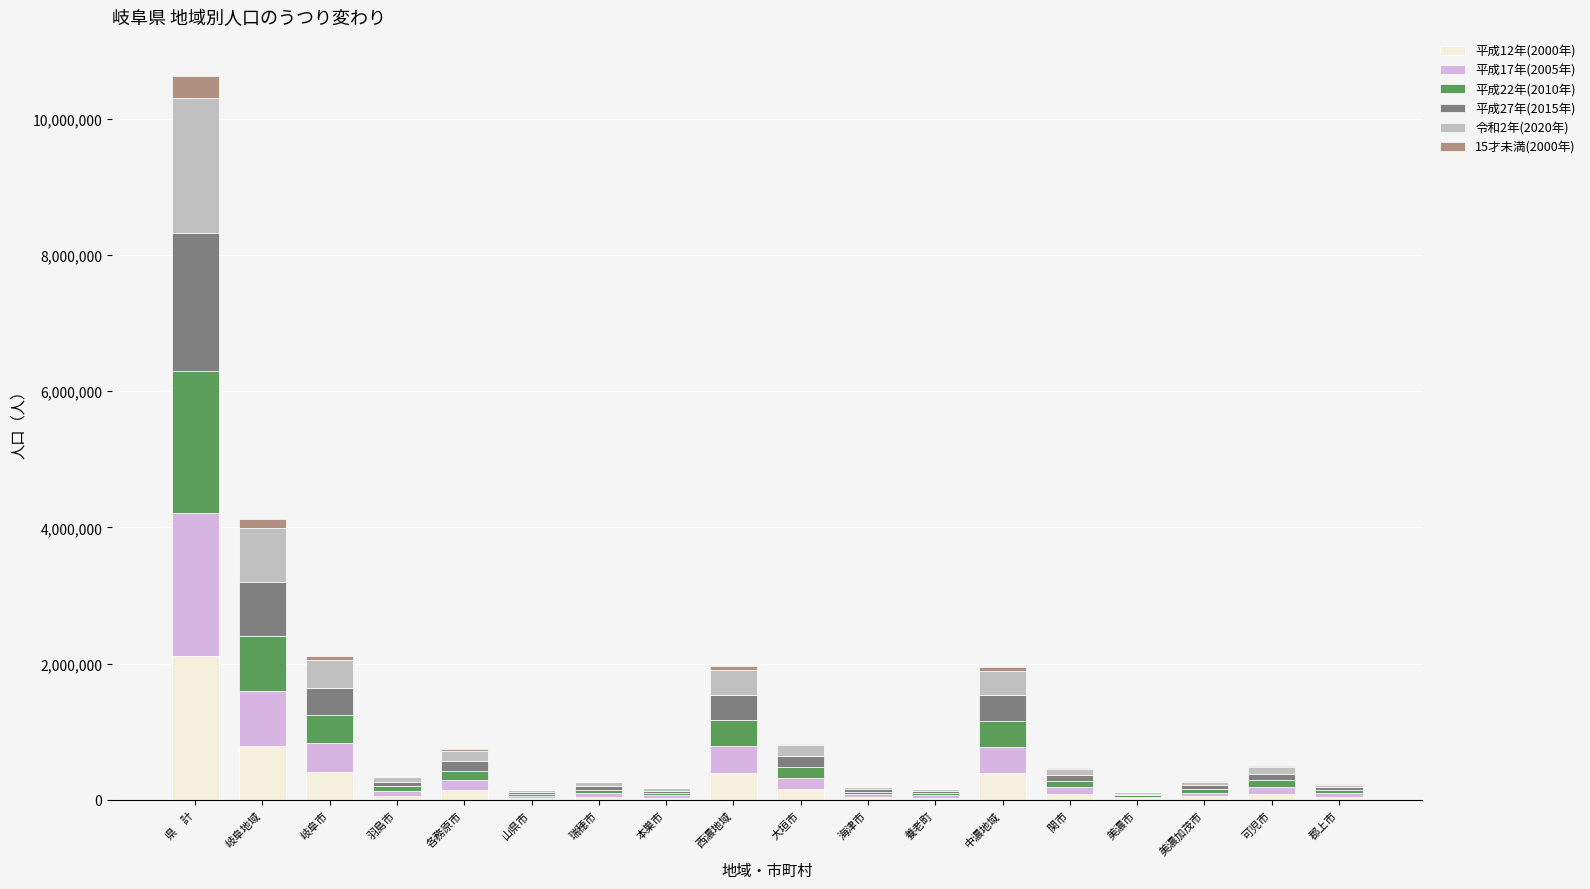

Which category has the highest value in the 平成12年(2000年) series?

県　計